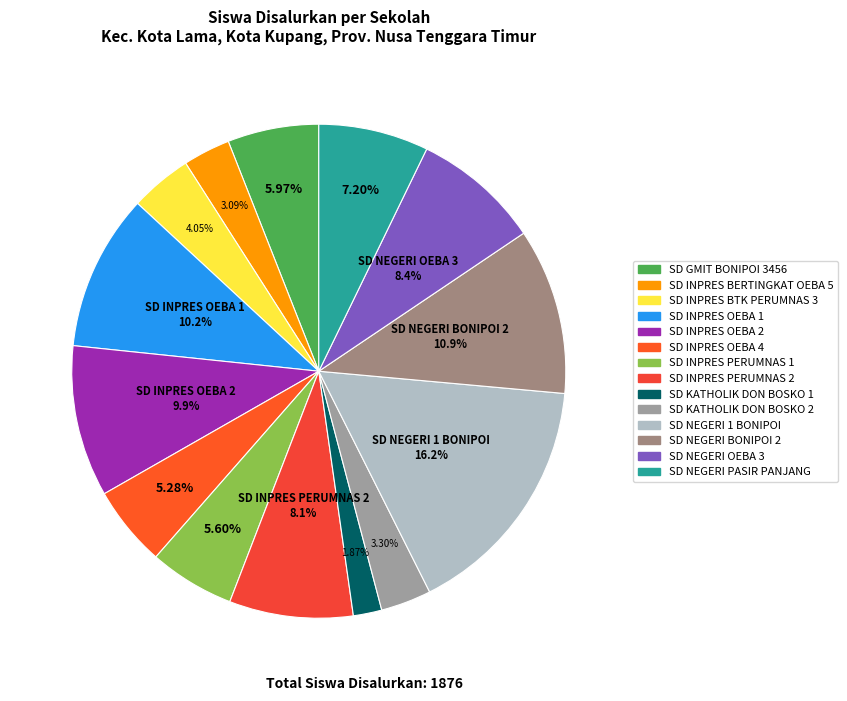

To the nearest percent, what is the combined percentage of SD INPRES PERUMNAS 2 and SD NEGERI 1 BONIPOI?

24%